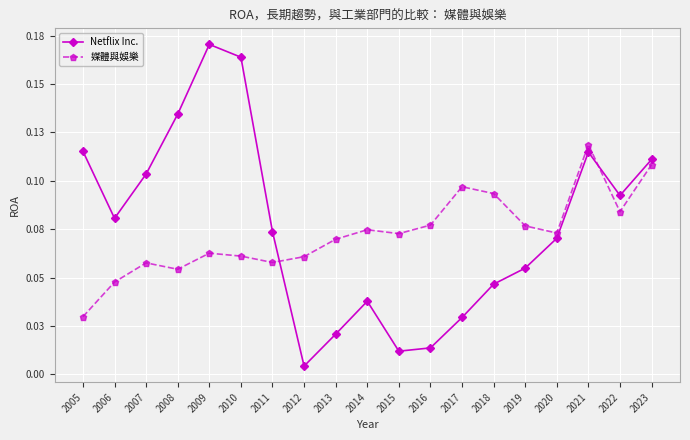

What are all the series names shown in the legend?

Netflix Inc., 媒體與娛樂